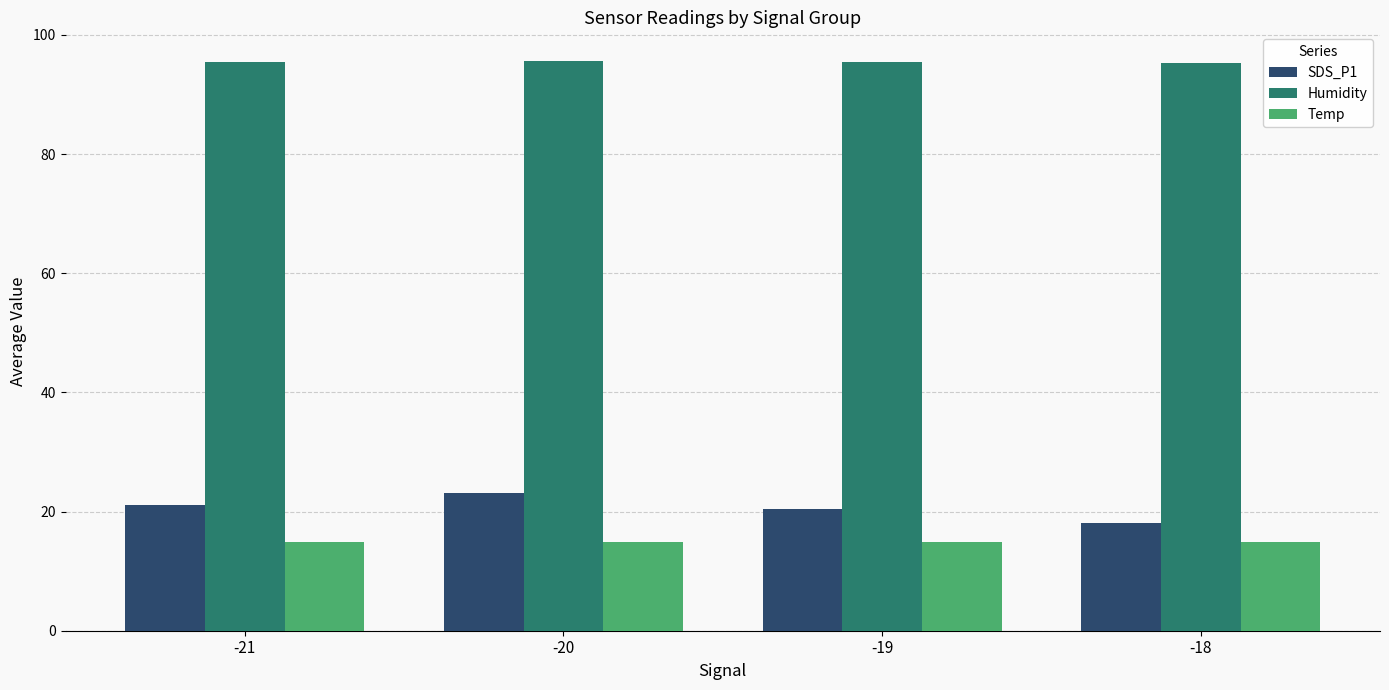

How many categories are shown in the chart?

4